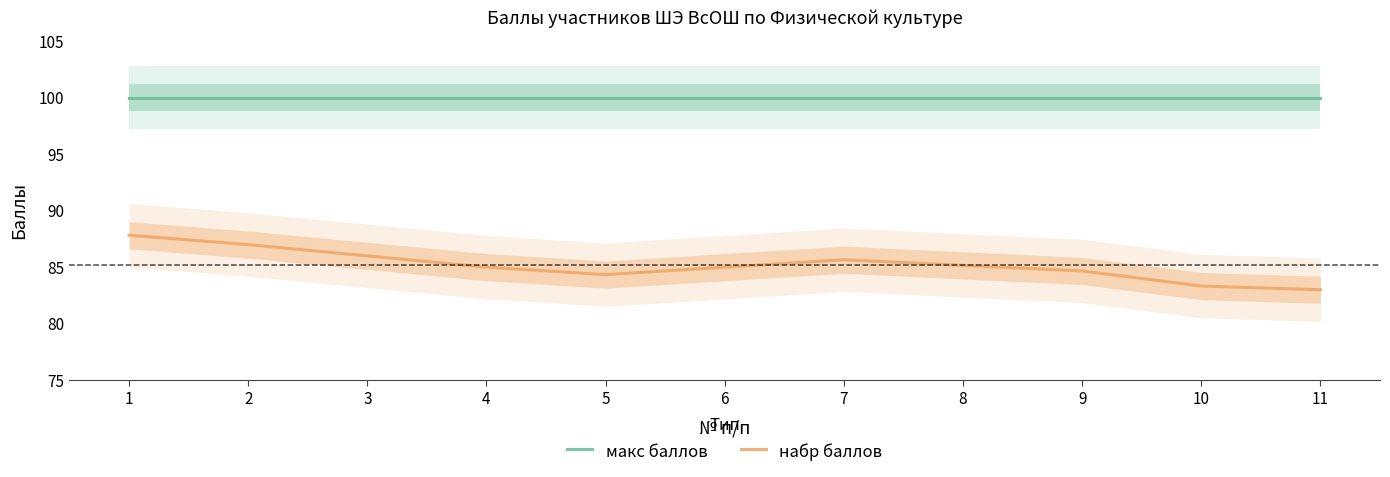

What is the difference between the maximum and minimum values in the набр баллов series?

4.8